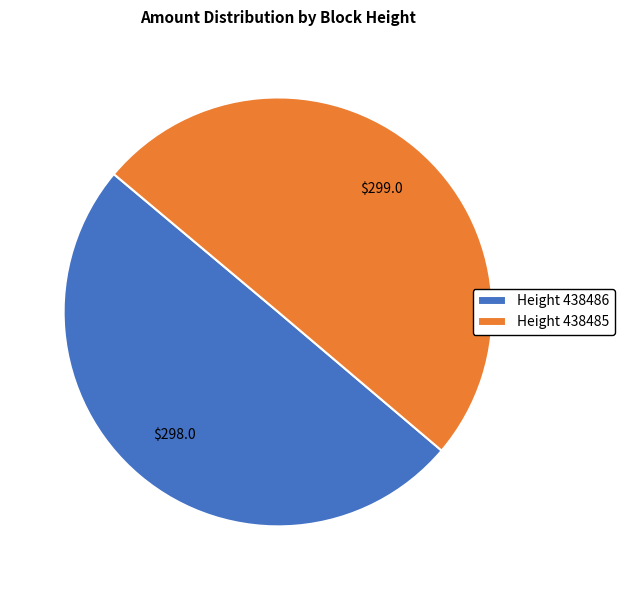

Count the number of slices in the pie.

2